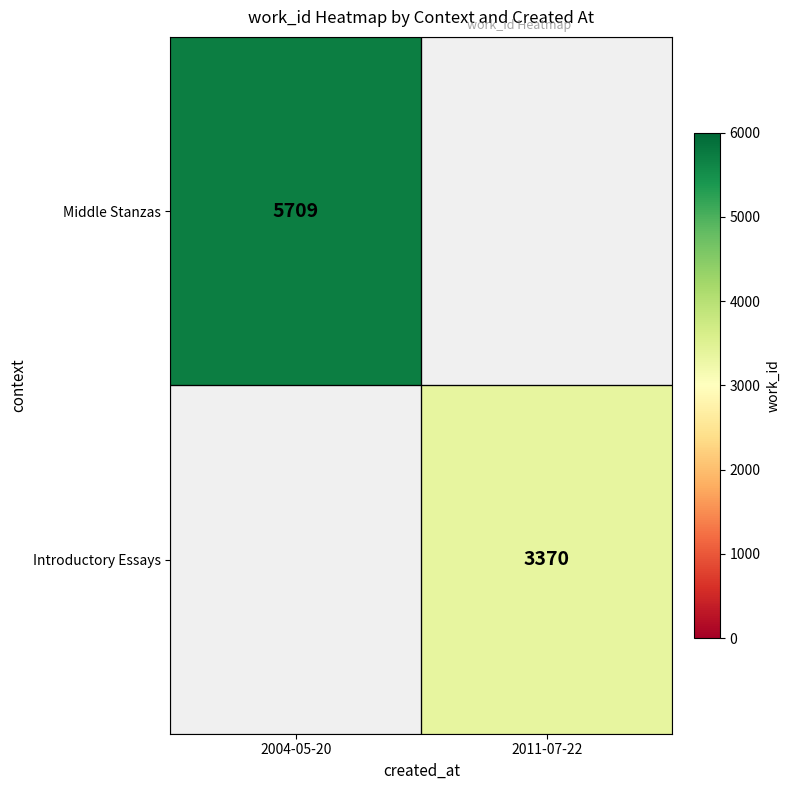

The Introductory Essays series shows 3370 at 2011-07-22. True or false?

True